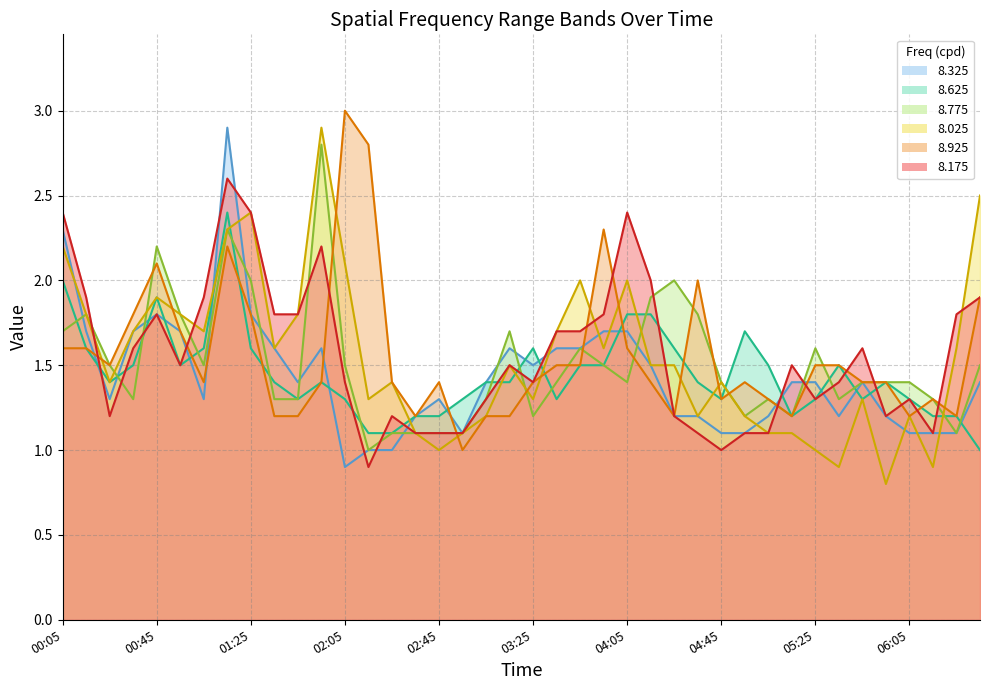

Reading right to left, list all the values displayed in this chart.

8.775: 1.5	1.1	1.3	1.4	1.4	1.4	1.3	1.6	1.2	1.3	1.2	1.4	1.8	2.0	1.9	1.4	1.5	1.6	1.4	1.2	1.7	1.3	1.1	1.1	1.1	1.1	1.0	1.5	2.8	1.3	1.3	2.0	2.3	1.5	1.8	2.2	1.3	1.5	1.8	1.7
8.925: 1.9	1.2	1.3	1.2	1.4	1.4	1.5	1.5	1.2	1.3	1.4	1.3	2.0	1.2	1.4	1.6	2.3	1.5	1.5	1.4	1.2	1.2	1.0	1.4	1.2	1.4	2.8	3.0	1.4	1.2	1.2	1.8	2.2	1.4	1.7	2.1	1.8	1.5	1.6	1.6
8.625: 1.0	1.2	1.2	1.3	1.4	1.3	1.5	1.3	1.2	1.5	1.7	1.3	1.4	1.6	1.8	1.8	1.5	1.5	1.3	1.6	1.4	1.4	1.3	1.2	1.2	1.1	1.1	1.3	1.4	1.3	1.4	1.6	2.4	1.6	1.5	1.9	1.5	1.4	1.6	2.0
8.175: 1.9	1.8	1.1	1.3	1.2	1.6	1.4	1.3	1.5	1.1	1.1	1.0	1.1	1.2	2.0	2.4	1.8	1.7	1.7	1.4	1.5	1.3	1.1	1.1	1.1	1.2	0.9	1.4	2.2	1.8	1.8	2.4	2.6	1.9	1.5	1.8	1.6	1.2	1.9	2.4
8.025: 2.5	1.6	0.9	1.2	0.8	1.3	0.9	1.0	1.1	1.1	1.2	1.4	1.2	1.5	1.5	2.0	1.6	2.0	1.7	1.3	1.5	1.2	1.1	1.0	1.1	1.4	1.3	2.1	2.9	1.8	1.6	2.4	2.3	1.7	1.8	1.9	1.7	1.4	1.8	2.2
8.325: 1.4	1.1	1.1	1.1	1.2	1.4	1.2	1.4	1.4	1.2	1.1	1.1	1.2	1.2	1.5	1.7	1.7	1.6	1.6	1.5	1.6	1.4	1.1	1.3	1.2	1.0	1.0	0.9	1.6	1.4	1.6	1.8	2.9	1.3	1.7	1.8	1.7	1.3	1.7	2.3